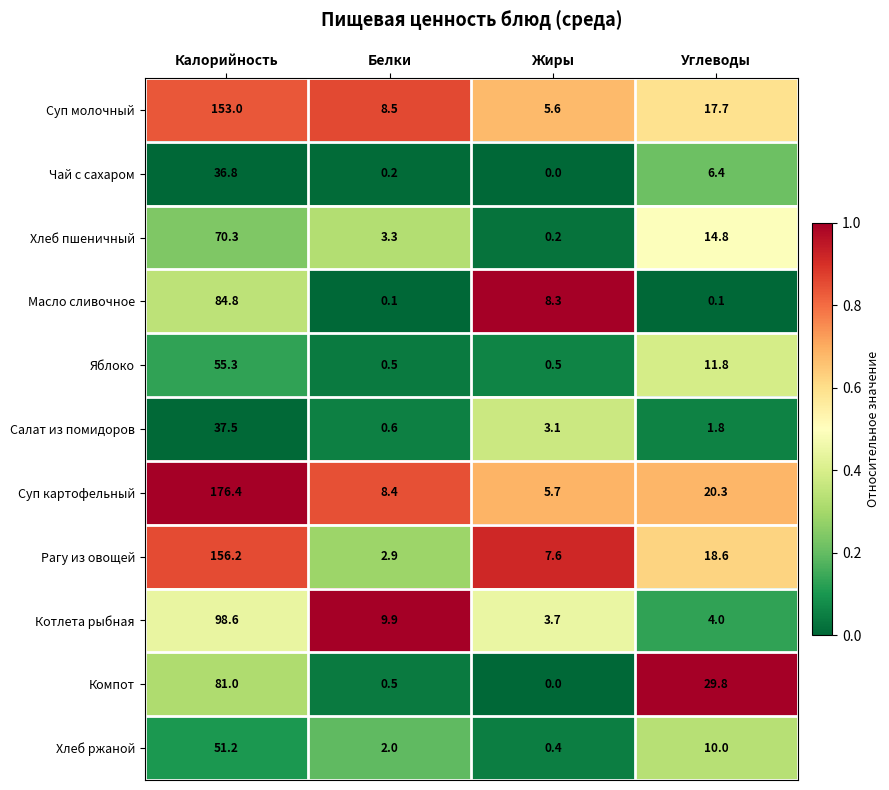

Rank the series at Калорийность from highest to lowest value.

Суп картофельный, Рагу из овощей, Суп молочный, Котлета рыбная, Масло сливочное, Компот, Хлеб пшеничный, Яблоко, Хлеб ржаной, Салат из помидоров, Чай с сахаром